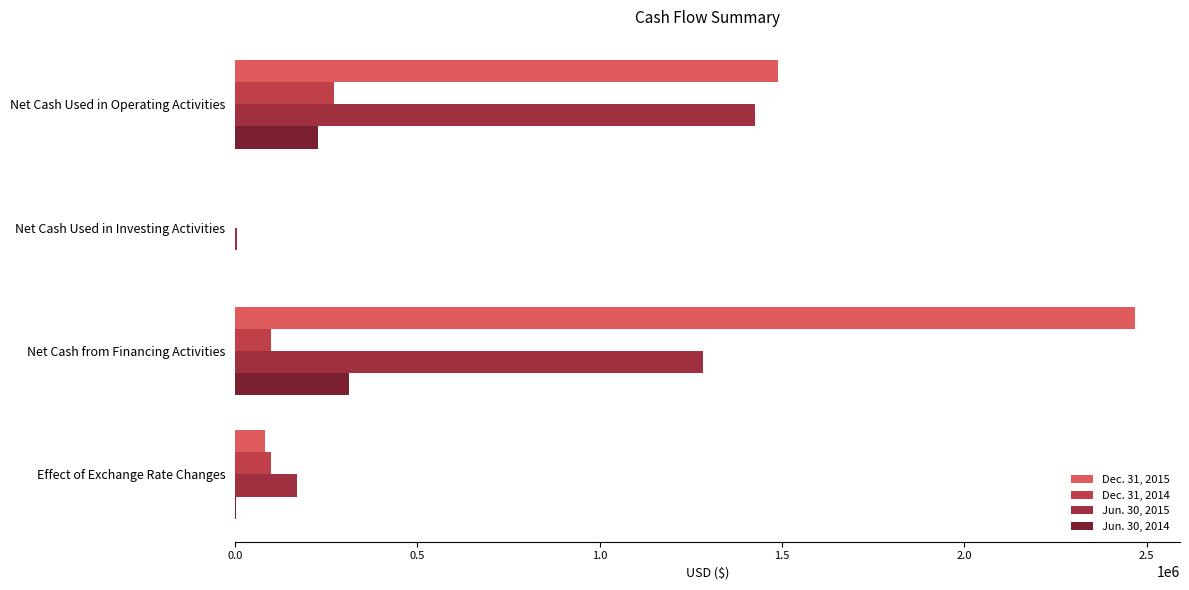

What are all the series names shown in the legend?

Dec. 31, 2015, Dec. 31, 2014, Jun. 30, 2015, Jun. 30, 2014